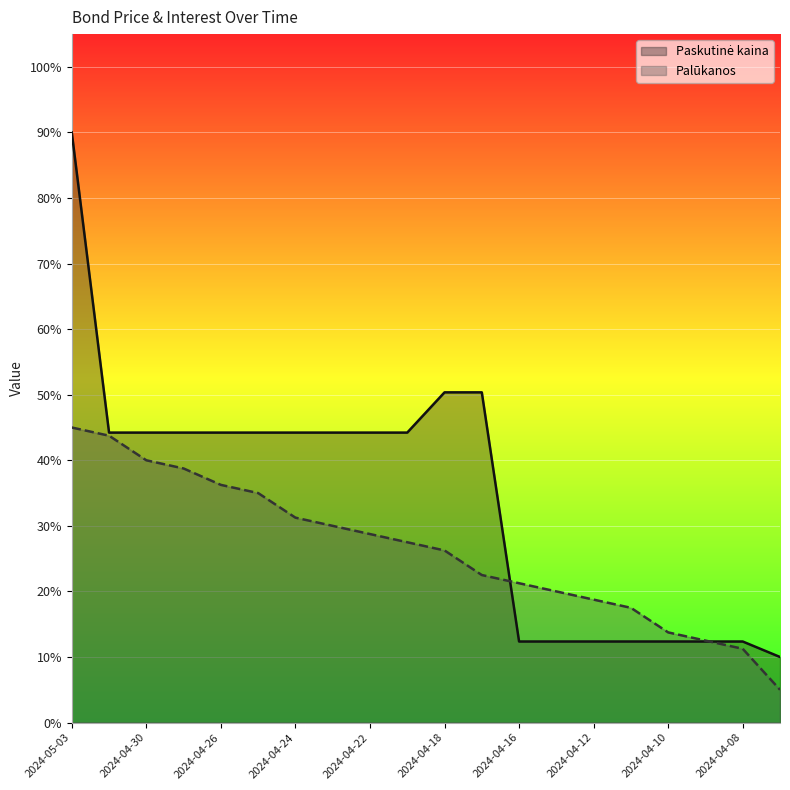

How many lines are shown in the chart?

2